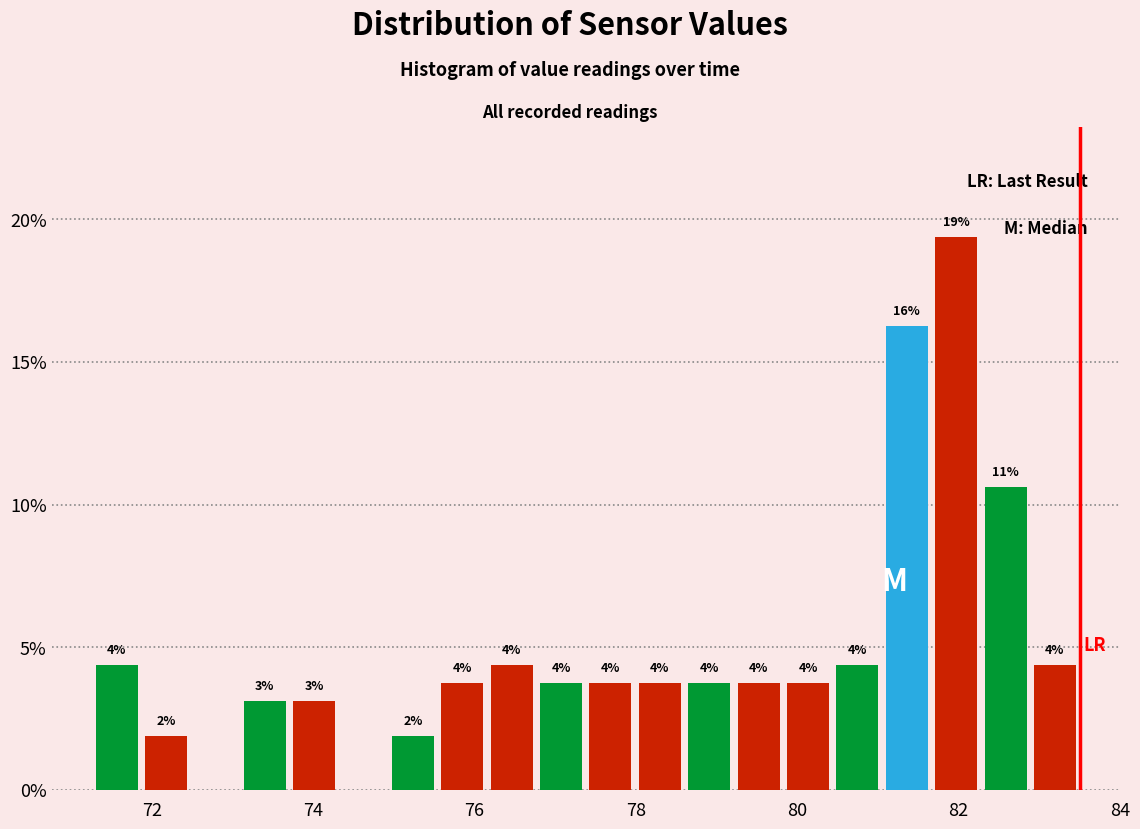

Around what value on the x-axis is the tallest bar? Give the approximate position of its centre, as read against the axis.

82.0